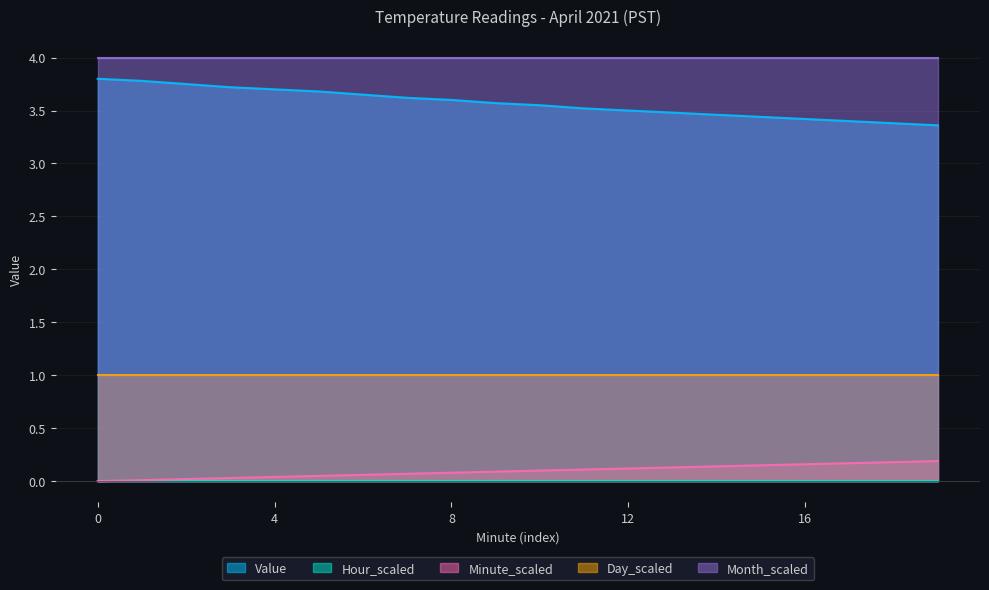

True or false: Month_scaled has more than 0 points higher than both neighbors.

False